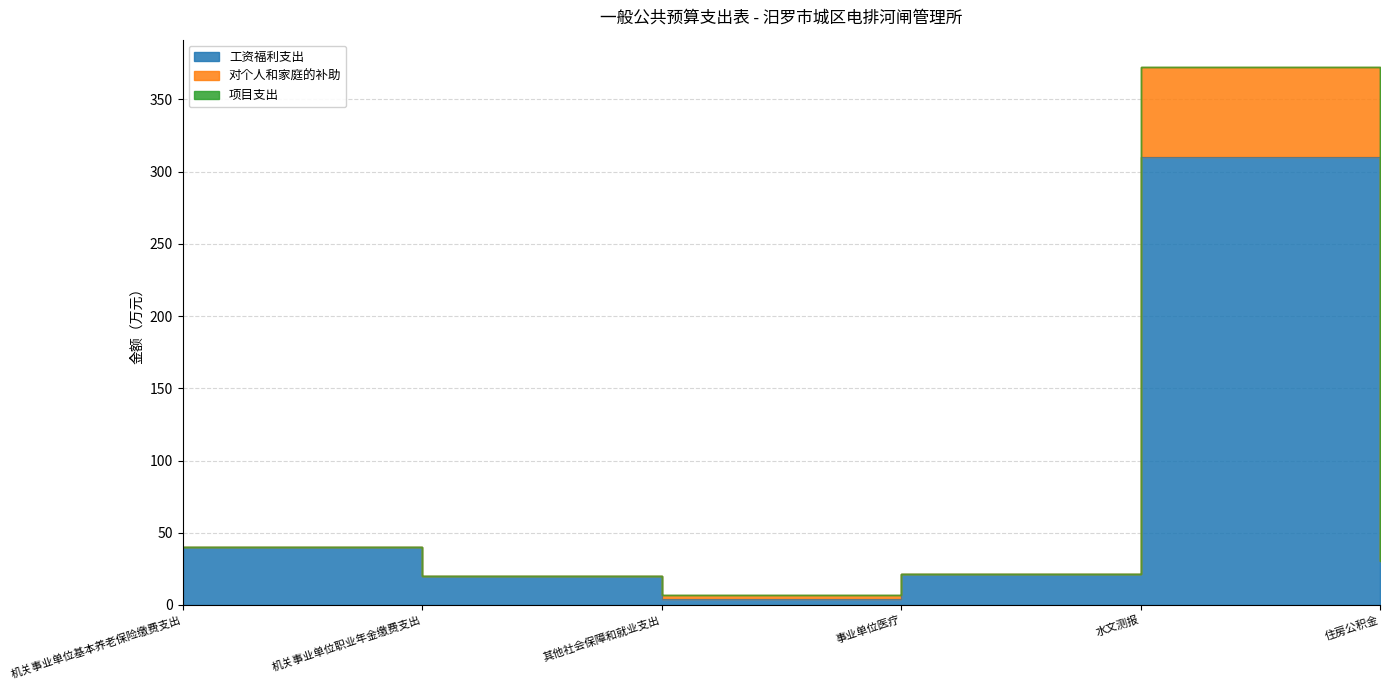

At which category is the sum across all series the highest?

水文测报